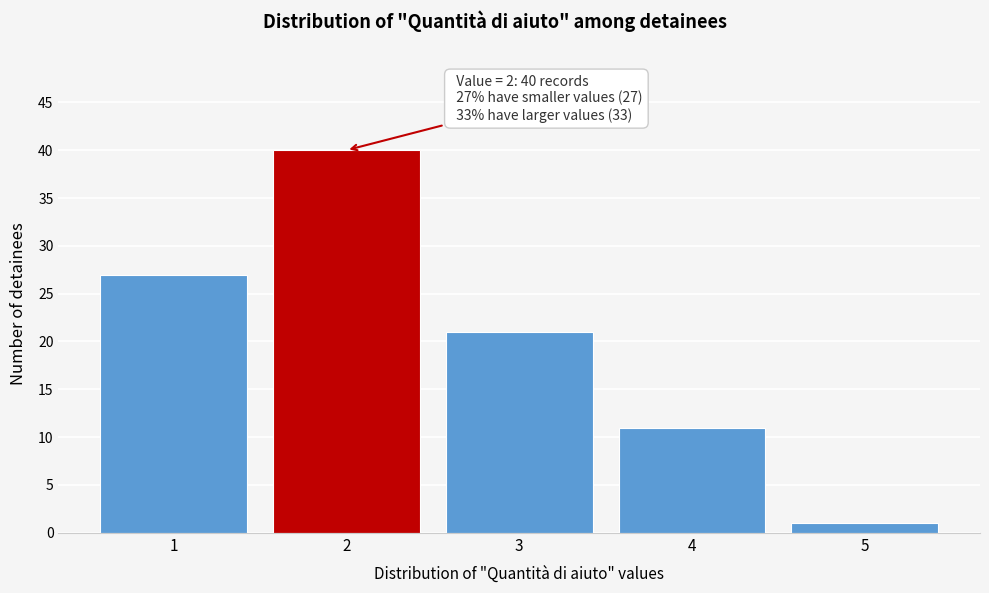

Reading right to left, what are all the values shown in this chart?

5=1	4=11	3=21	2=40	1=27